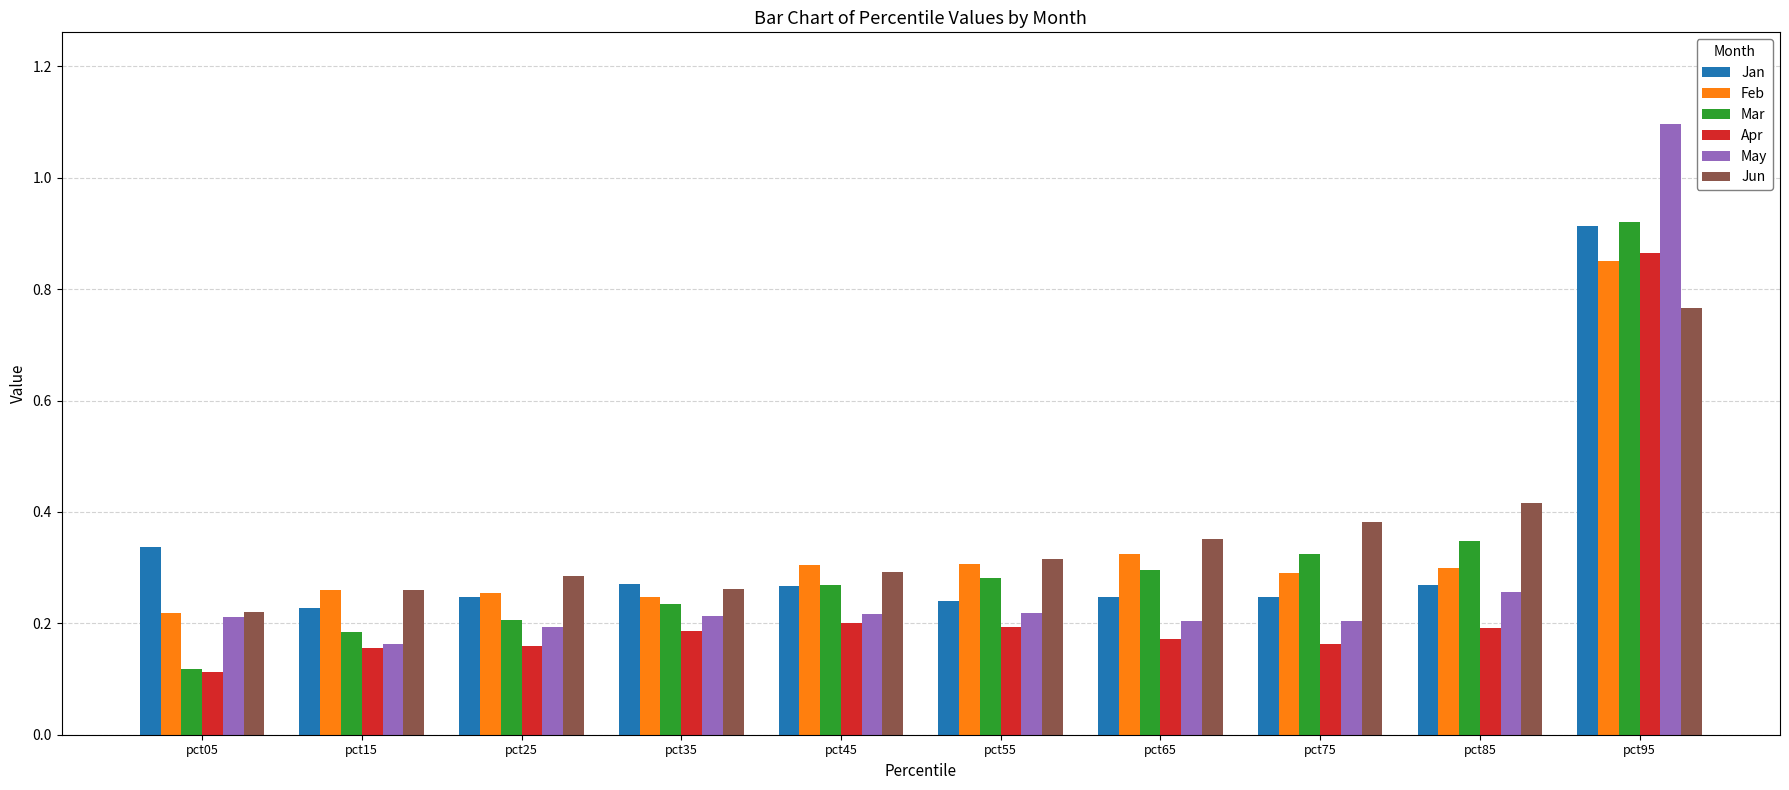

Is the value of May at pct65 greater than the value of Mar at pct35?

No